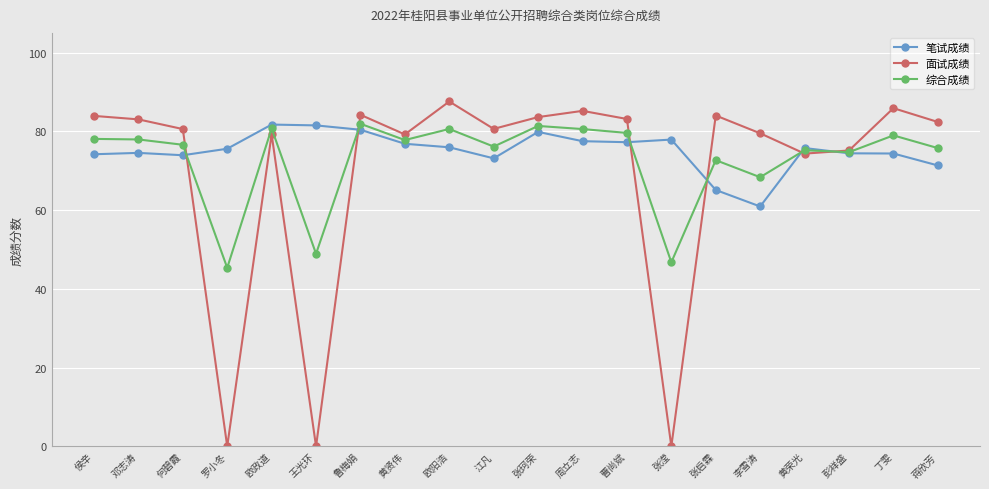

At which category does the chart reach its peak across all series?

欧阳浩